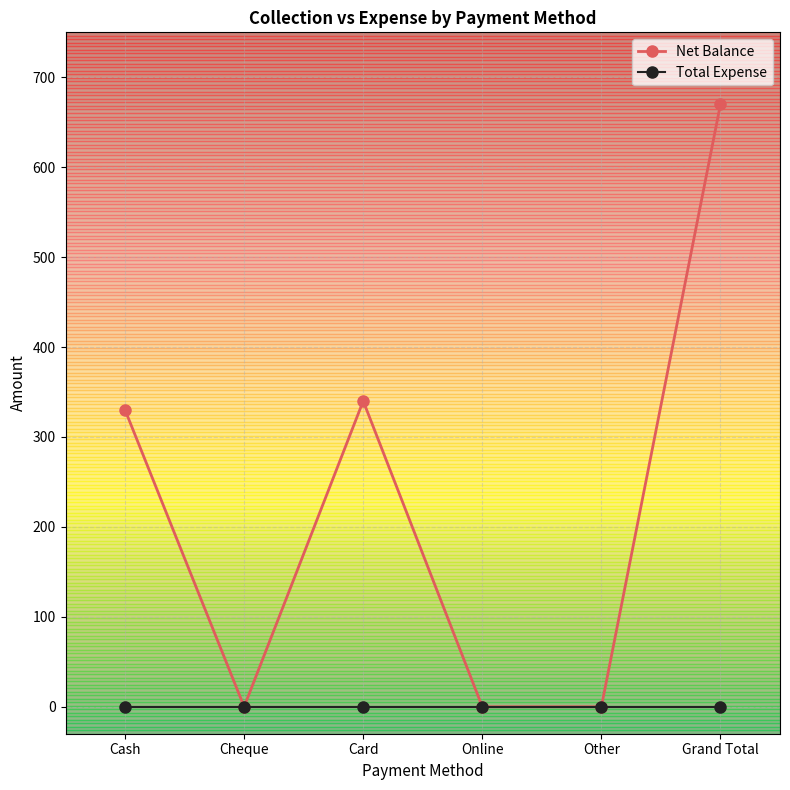

What are all the series names shown in the legend?

Net Balance, Total Expense